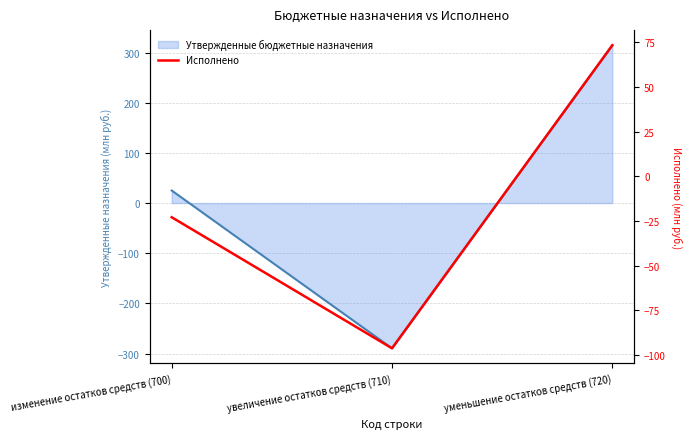

List the labels in order of value, largest first.

уменьшение остатков средств (720), изменение остатков средств (700), увеличение остатков средств (710)